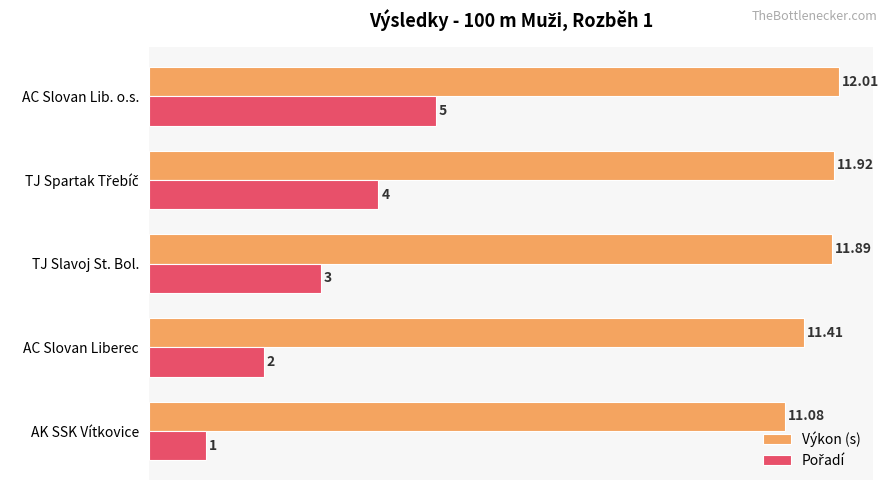

Which category has the lowest value in the Výkon (s) series?

AK SSK Vítkovice